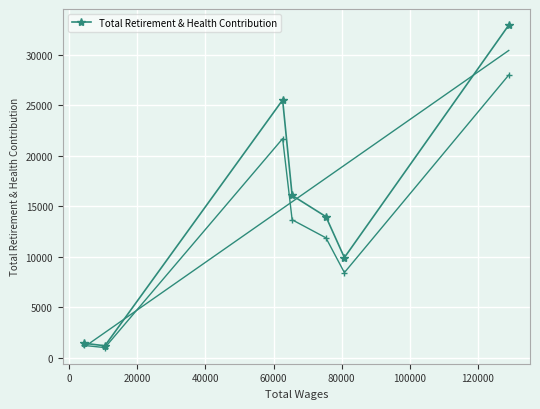

What is the value of the 5th point from the left?

13970